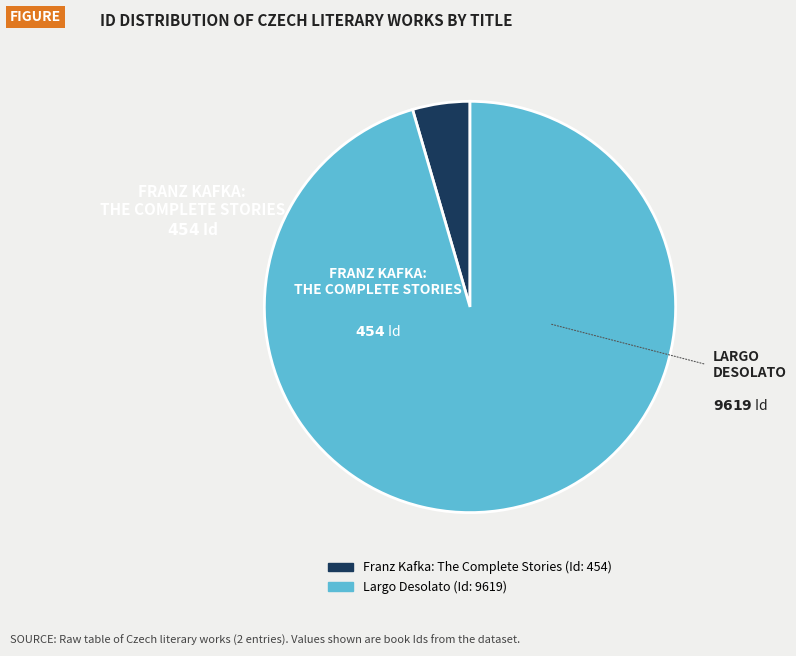

Approximately how many times larger is the value at Largo Desolato compared to Franz Kafka: The Complete Stories?

21.2